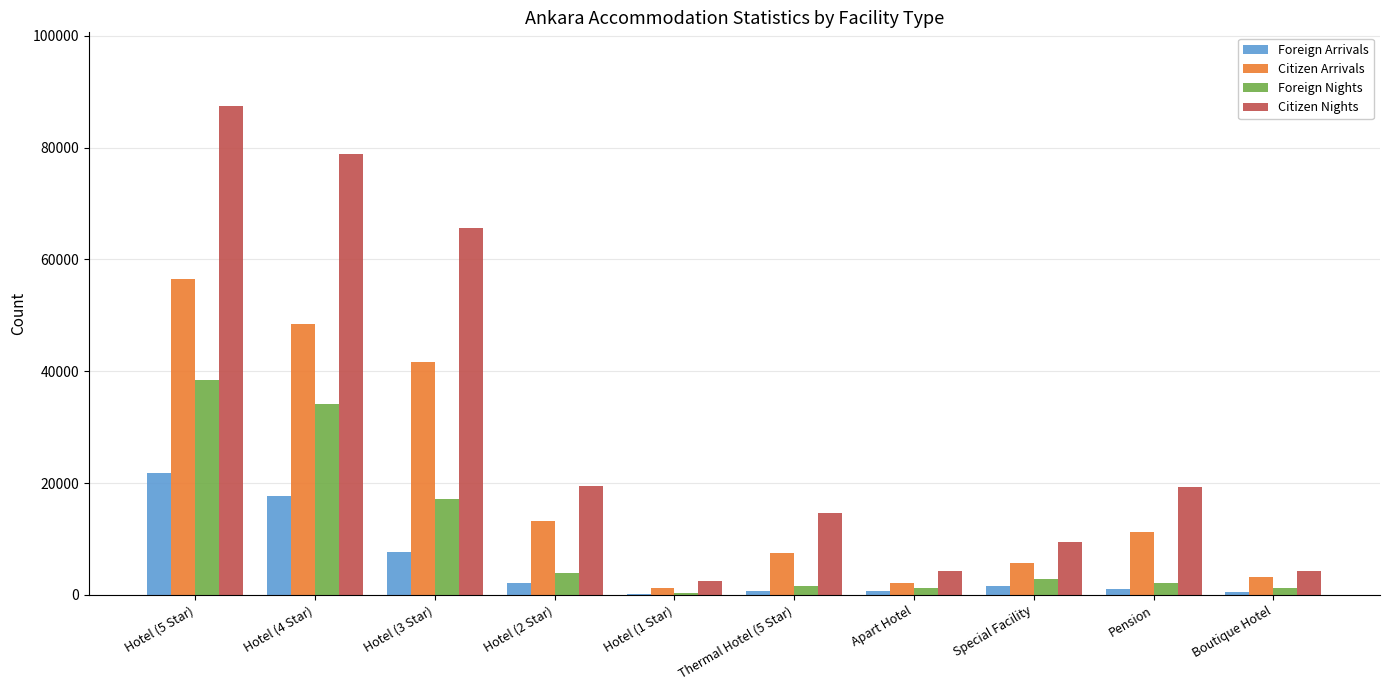

At which category is the sum across all series the highest?

Hotel (5 Star)